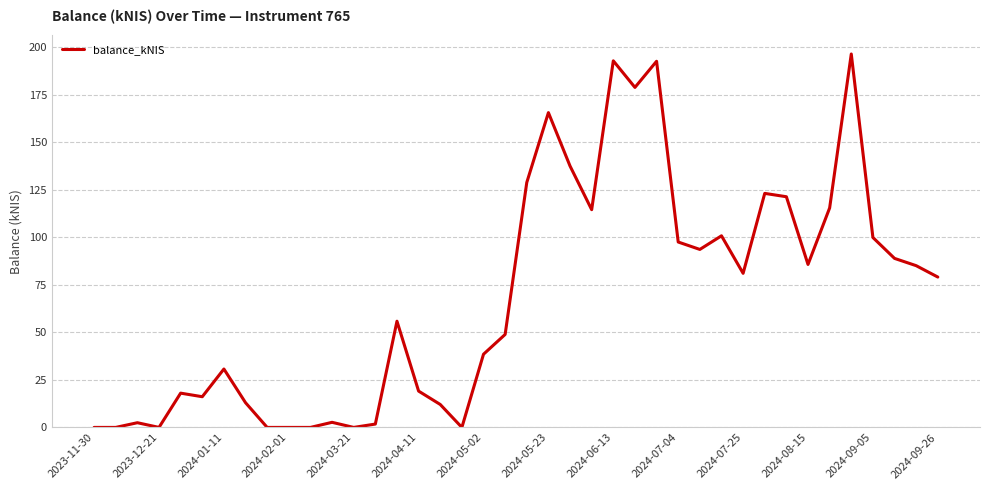

What is the greatest value displayed?

196.5